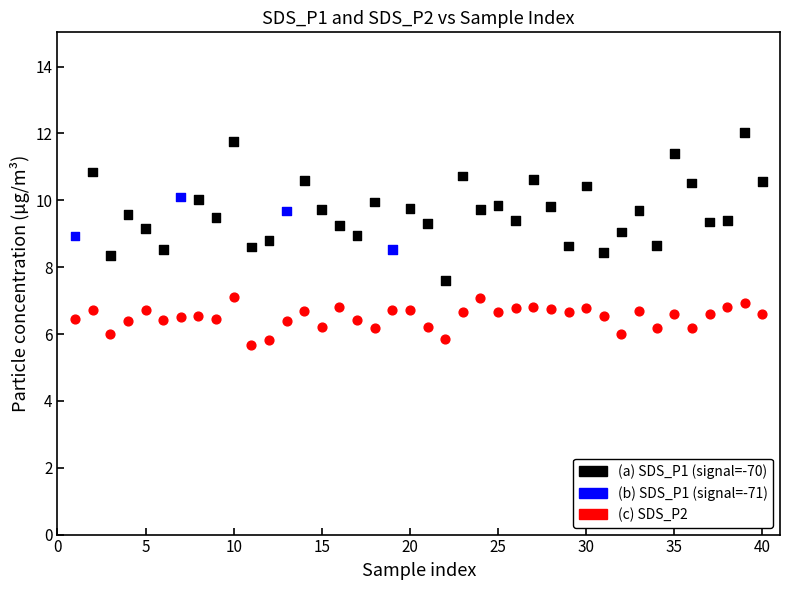

Across all data points, what is the range of X values (max minus min)?

39.0